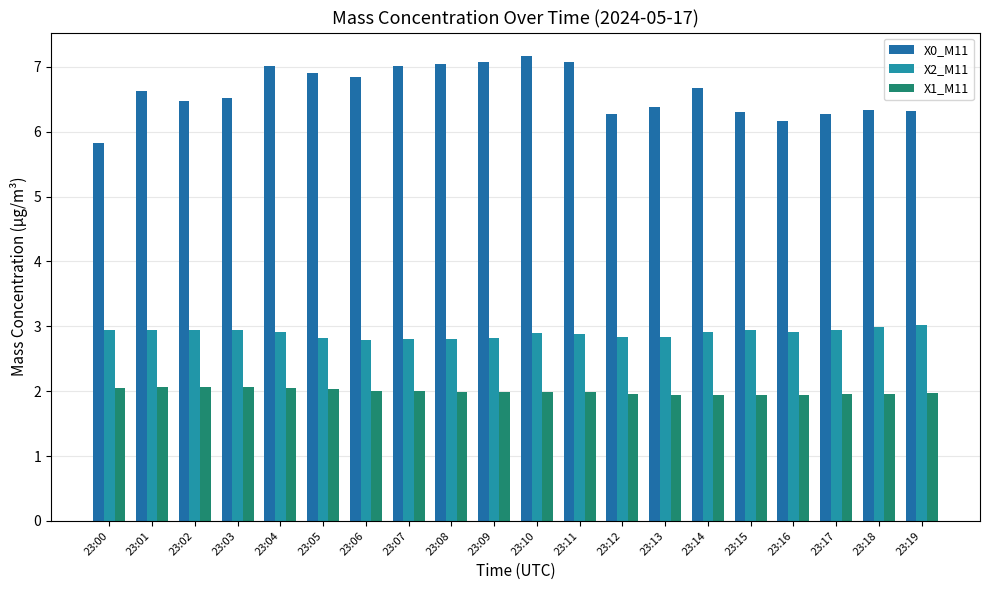

At which label does X0_M11 first exceed 6?

23:01